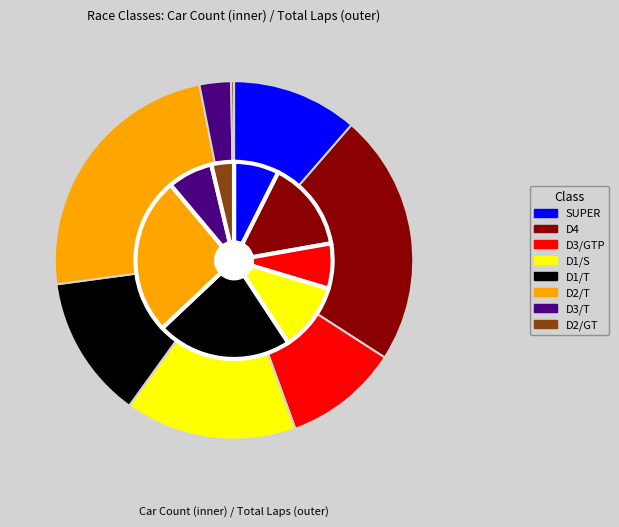

Does D3/T account for over 50% of the chart?

No